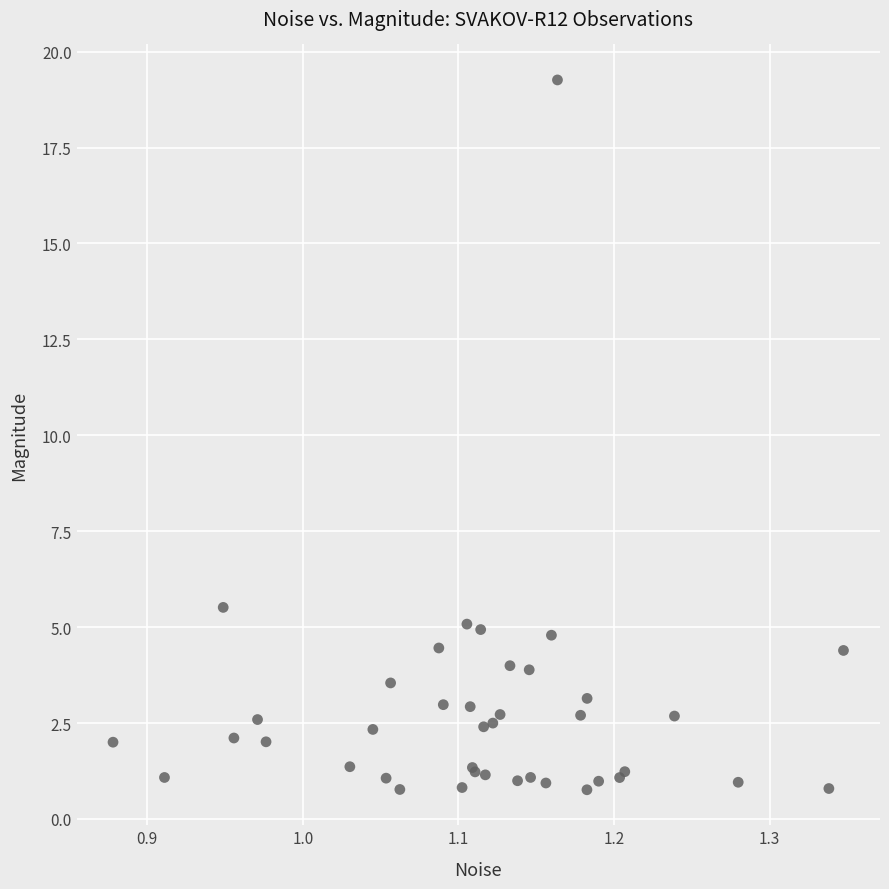

What Y value in the scatter plot is closest to 10?

5.5